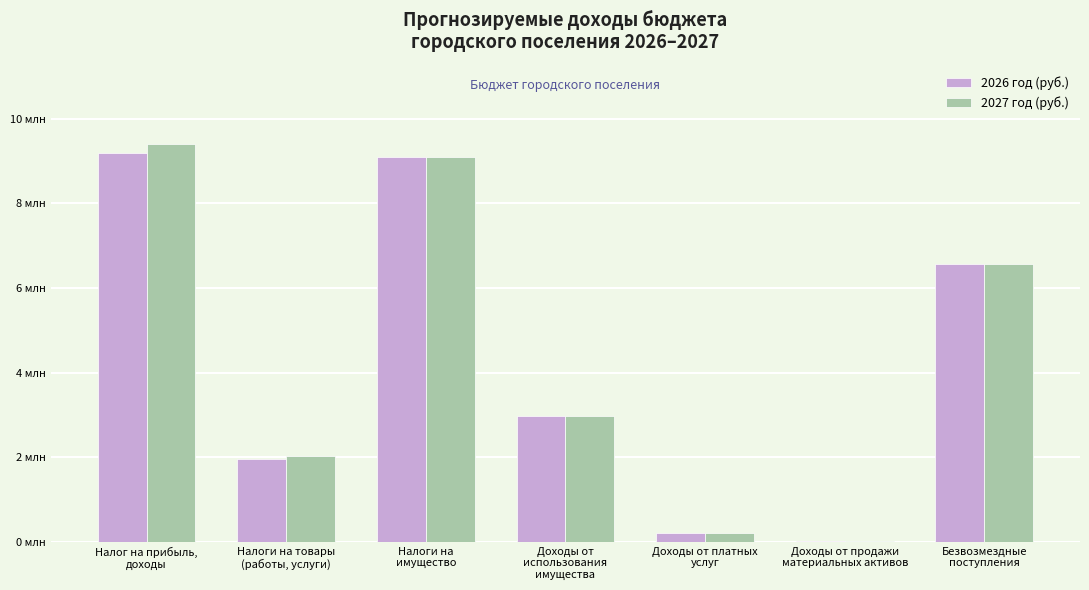

Are the bars grouped side by side (vs. stacked)?

Yes